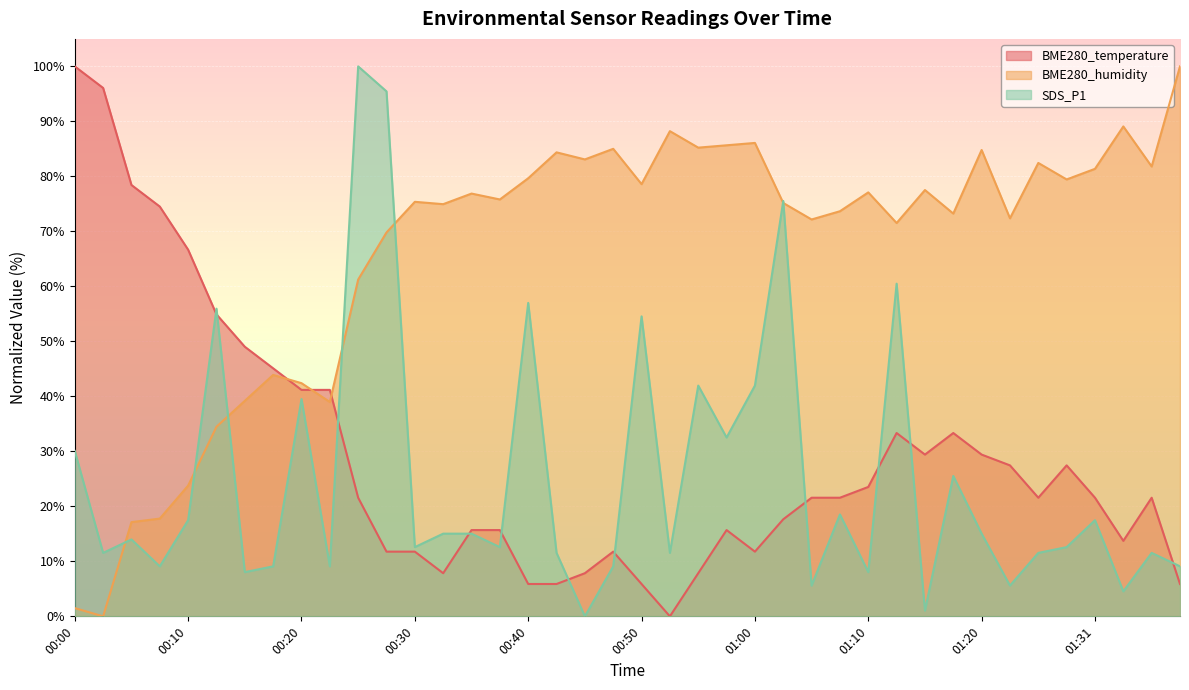

At which label does SDS_P1 reach its peak?

00:25